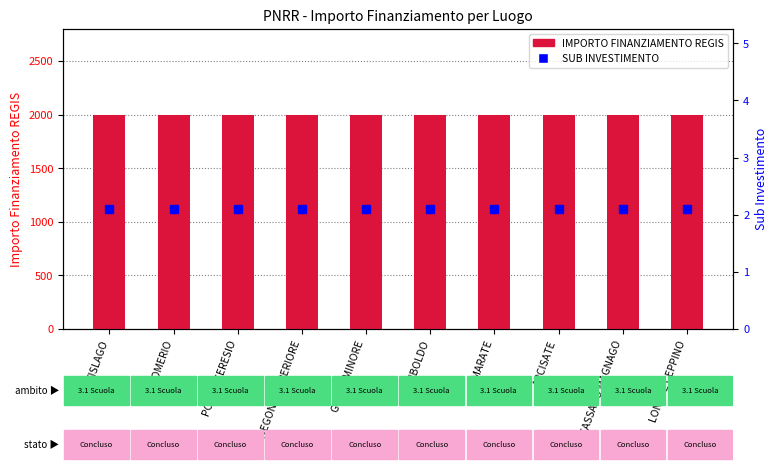

Which series changed the most between ARCISATE and LONATE CEPPINO?

IMPORTO FINANZIAMENTO REGIS